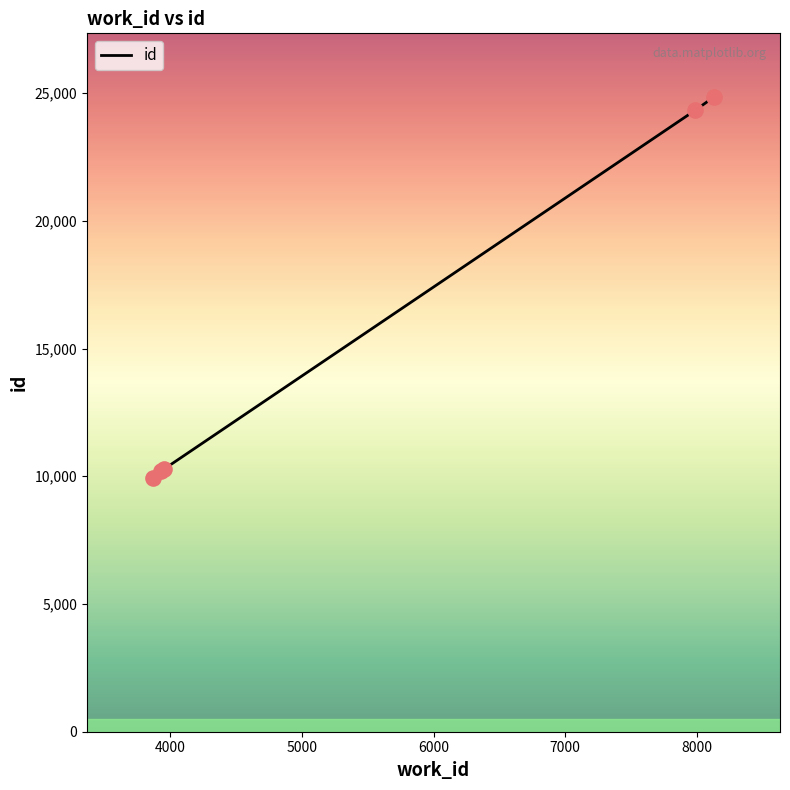

What is the difference between the second highest and minimum values?

14388